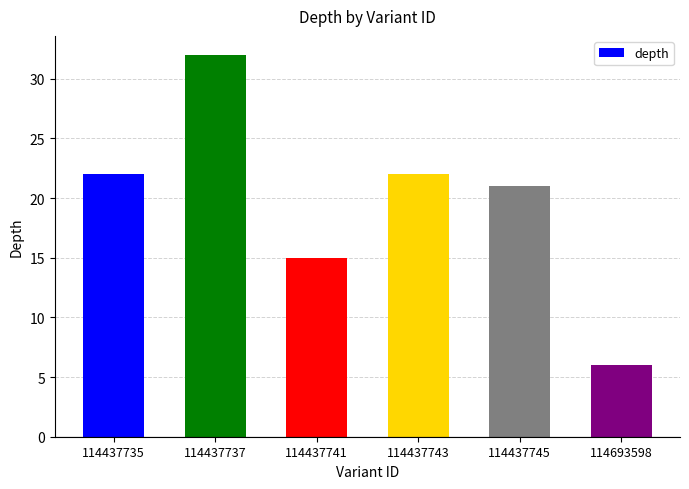

What is the value of the 3rd bar from the left?

15